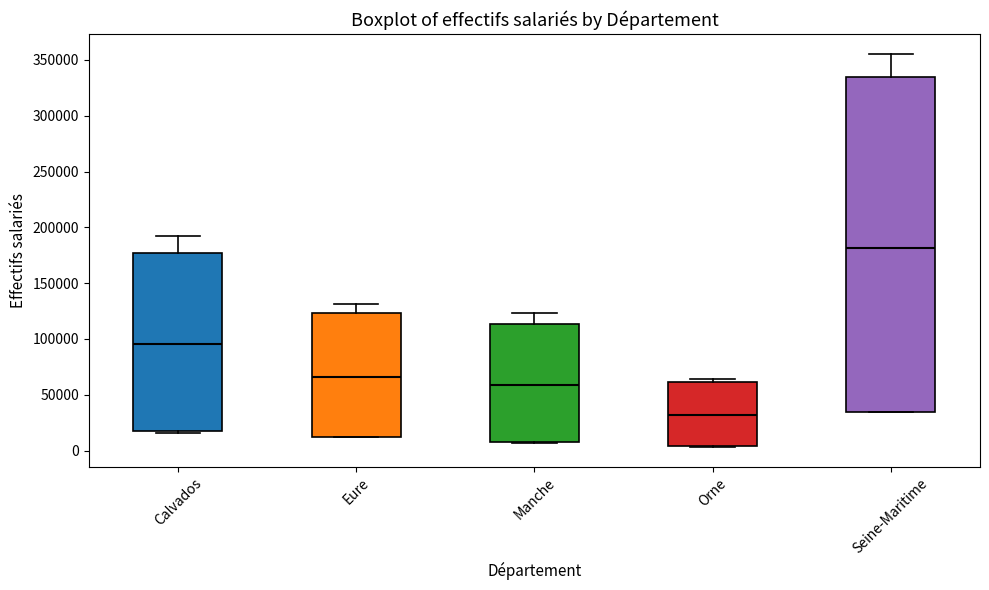

Reading left to right, transcribe this box plot: for each box, give where its median line is, the range the box spans, and where its two whiskers end, as read against the y-axis. The values are not printed on the chart, so give them approximately, as read against the axis.

Calvados: median 95000, box 20000 to 175000, whiskers 15000 to 190000
Eure: median 65000, box 10000 to 125000, whiskers 10000 to 130000
Manche: median 60000, box 10000 to 115000, whiskers 5000 to 125000
Orne: median 30000, box 5000 to 60000, whiskers 5000 to 65000
Seine-Maritime: median 180000, box 35000 to 335000, whiskers 35000 to 355000